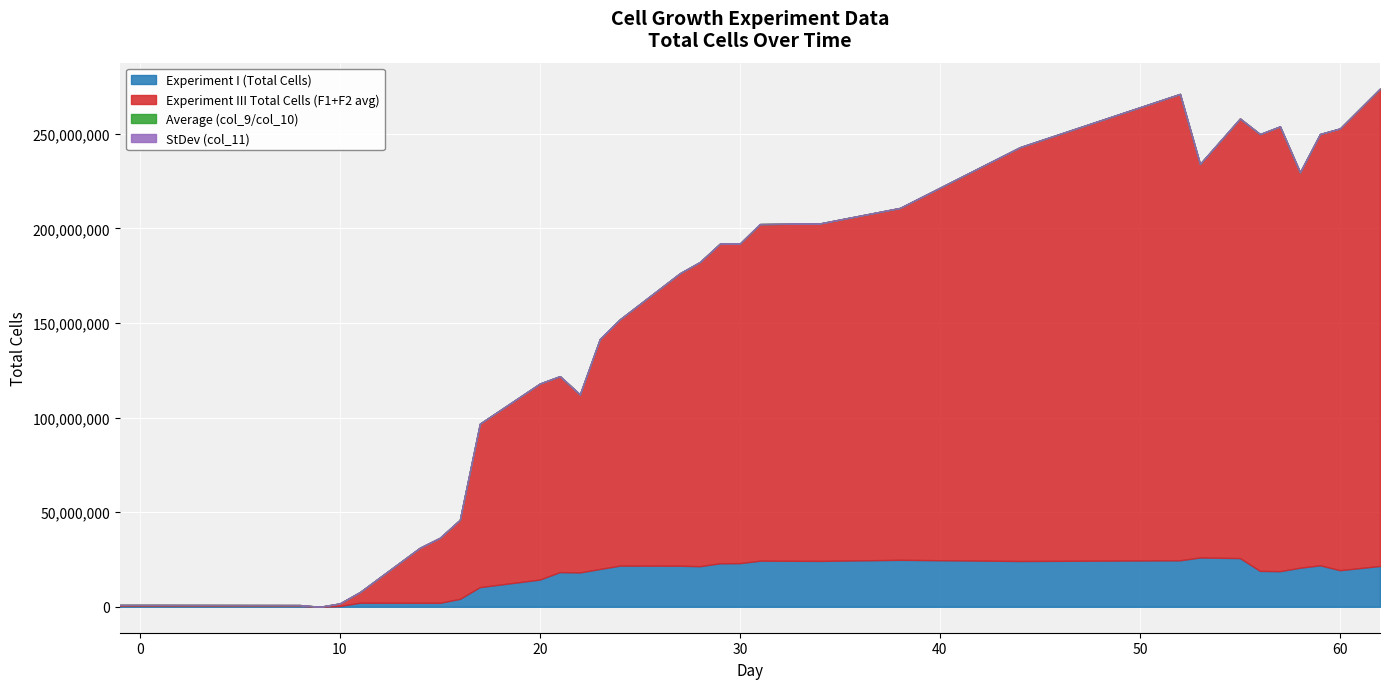

At which category is the sum across all series the highest?

62